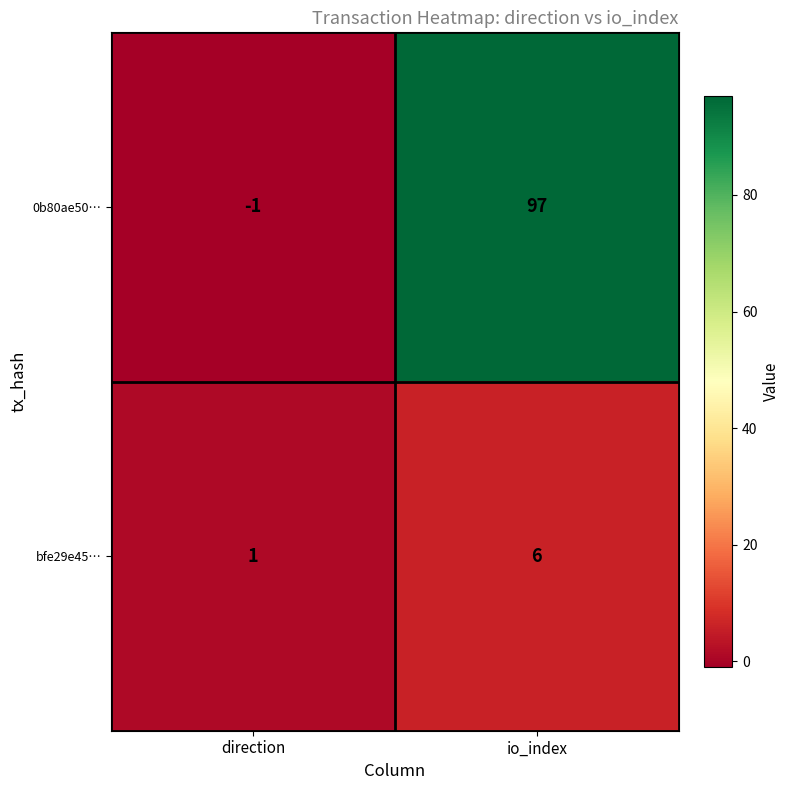

What is the difference between the highest and lowest values at io_index?

91